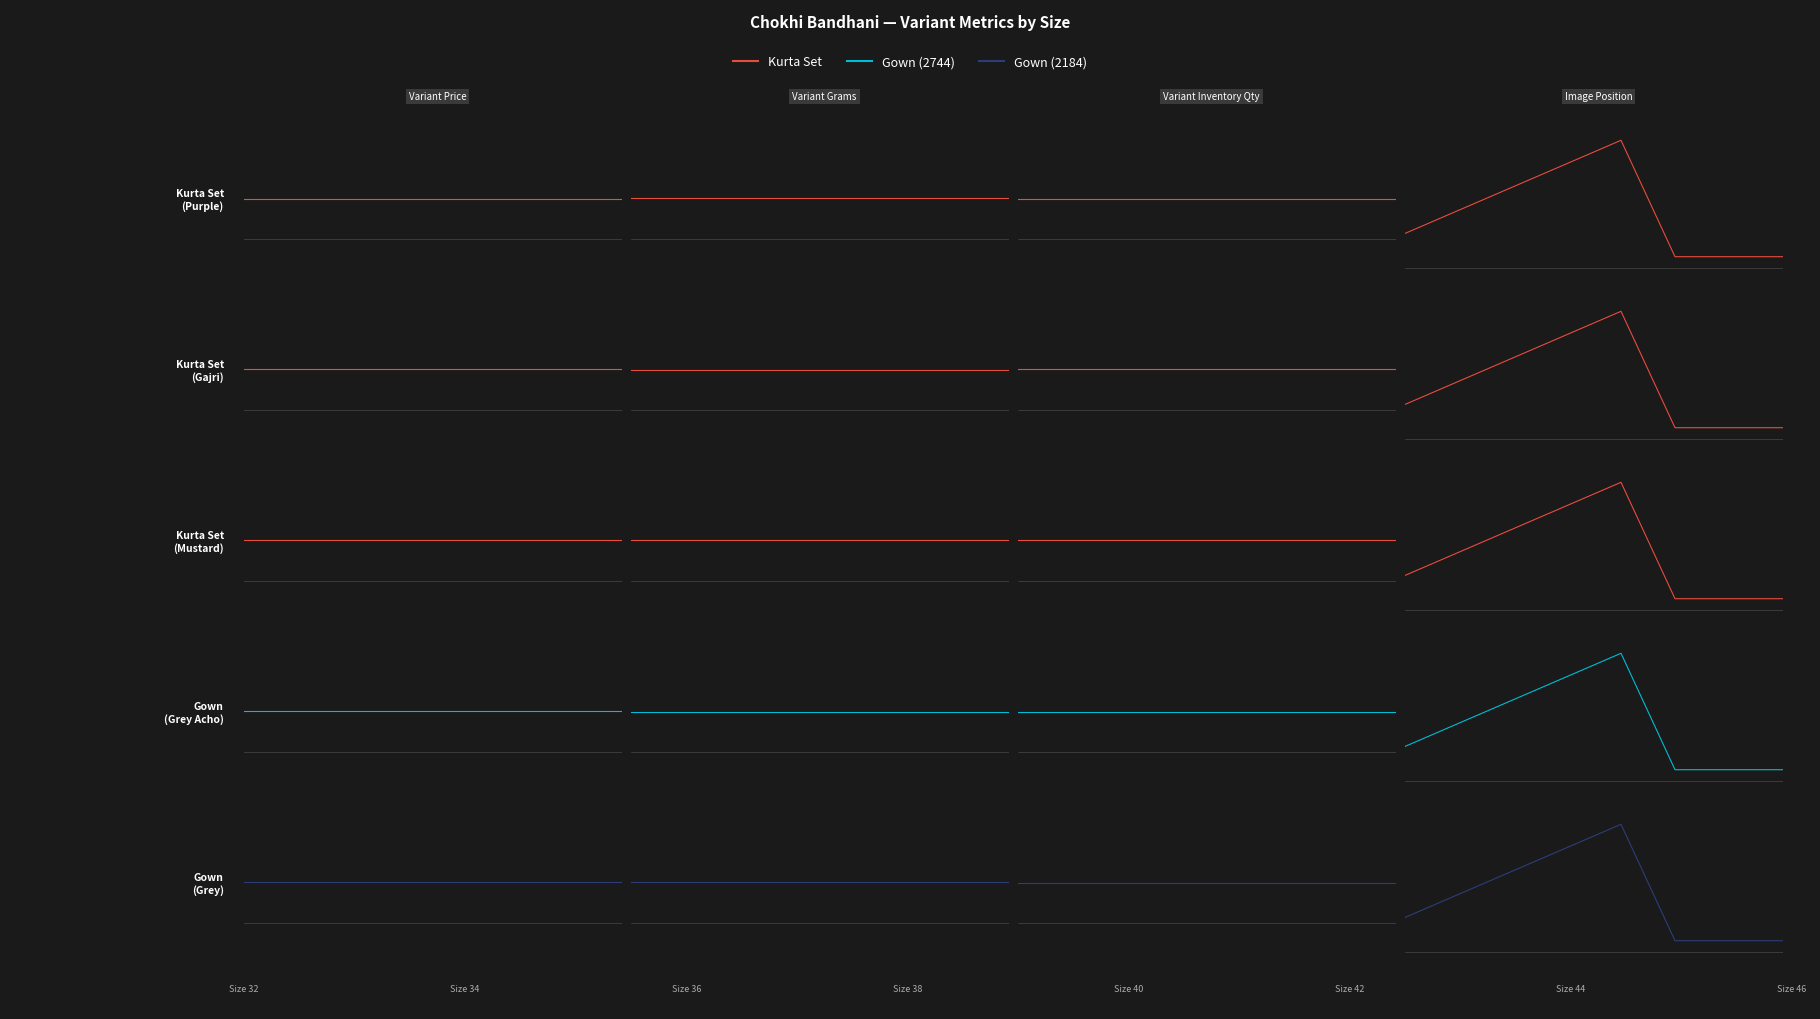

True or false: Gown
(Grey) and Gown
(Grey Acho) cross at least once.

False